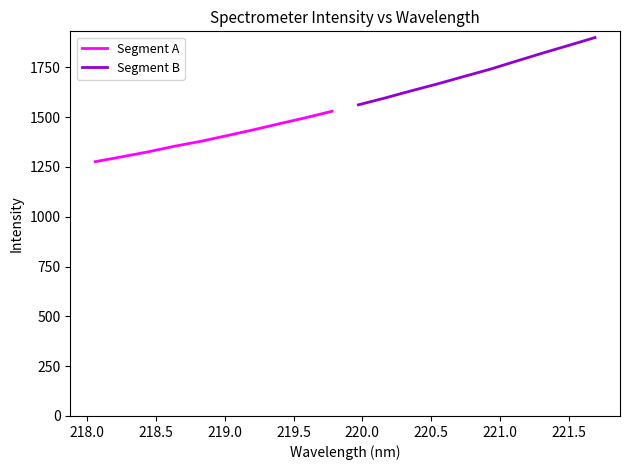

Is it true that Segment B equals 2387.6 at 219.5?

False